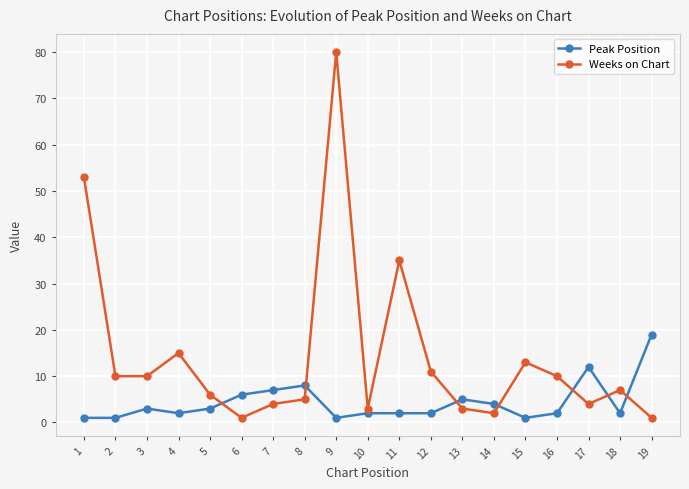

What are all the series names shown in the legend?

Peak Position, Weeks on Chart